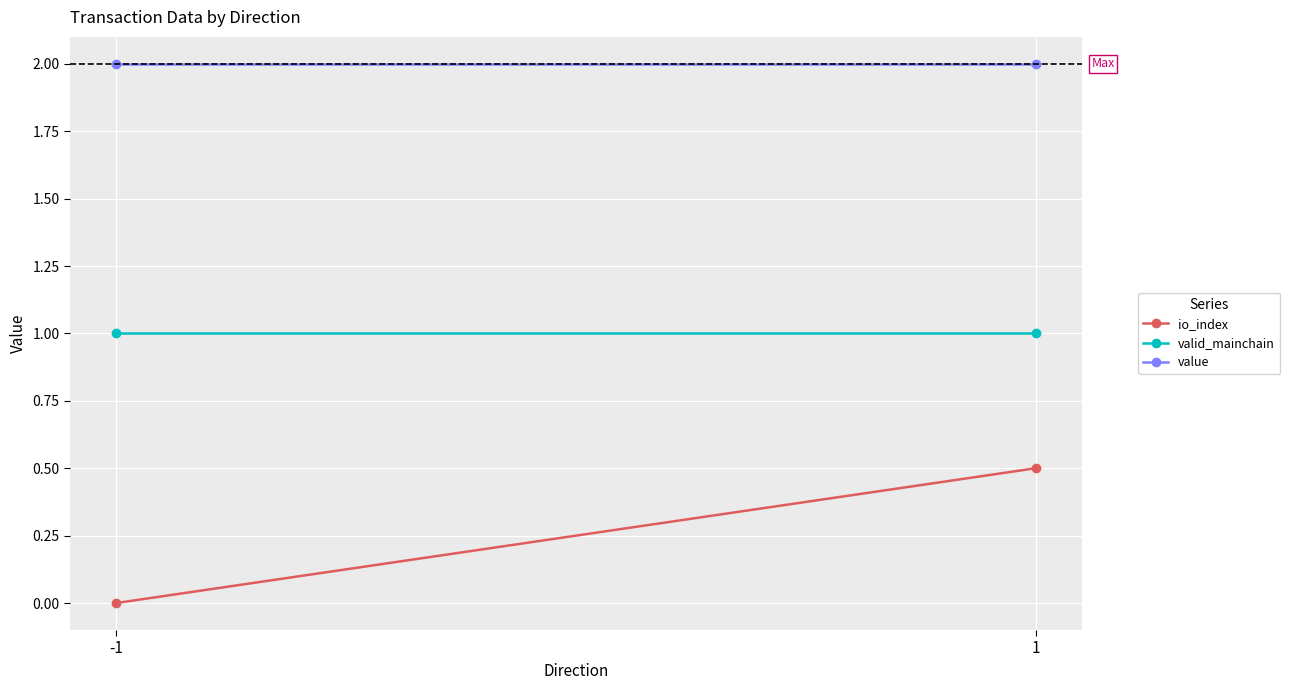

The value of io_index at 1 is 0.9. True or false?

False